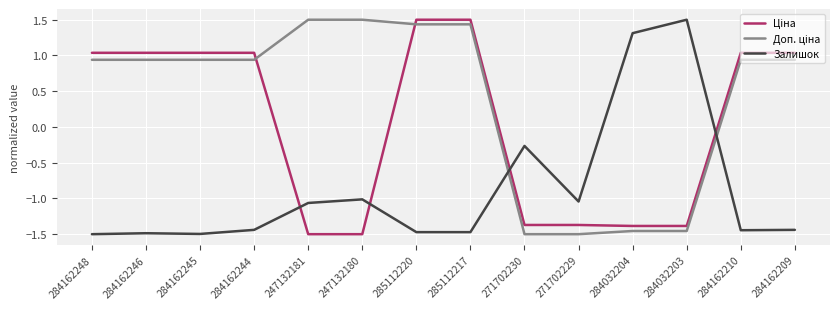

Is it true that Залишок equals -0.1 at 271702230?

False